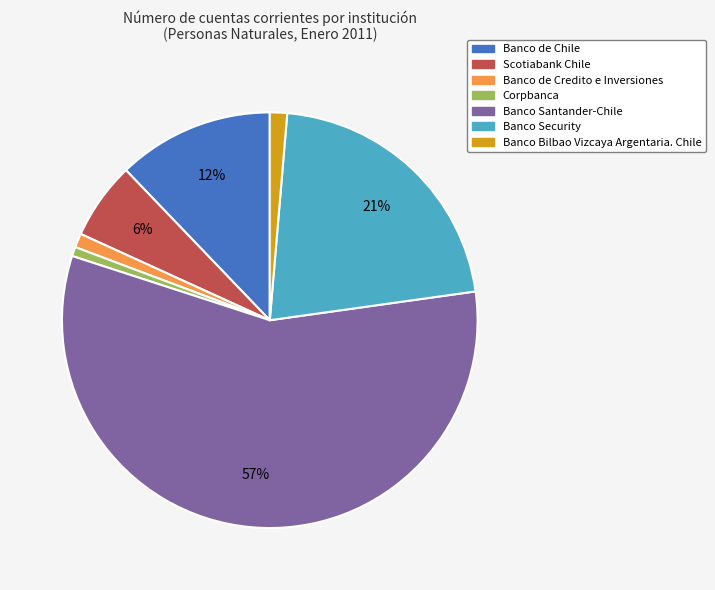

Approximately how many times larger is the value at Banco de Chile compared to Scotiabank Chile?

2.0